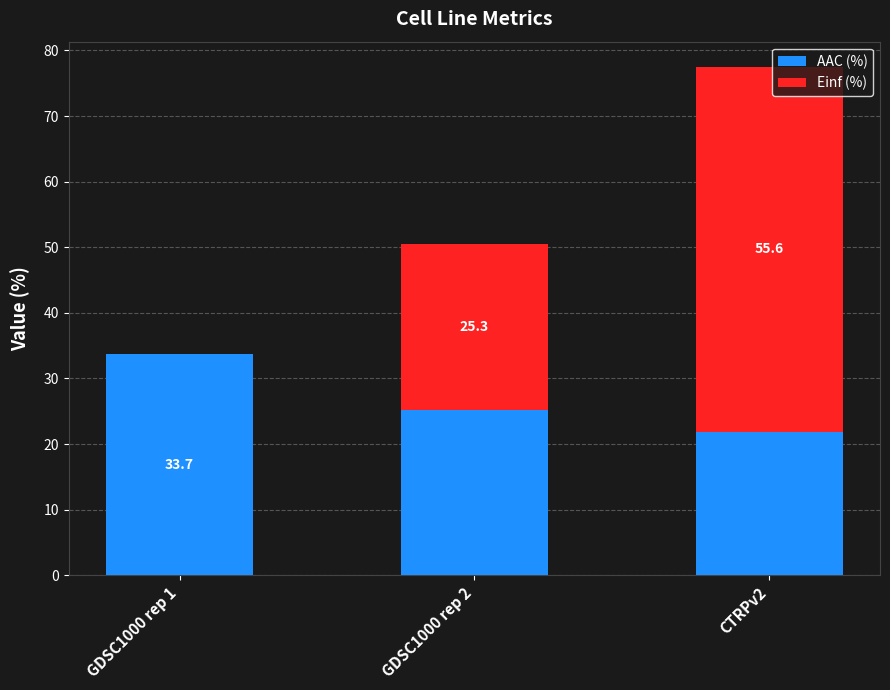

At which label does AAC (%) first exceed 25?

GDSC1000 rep 1